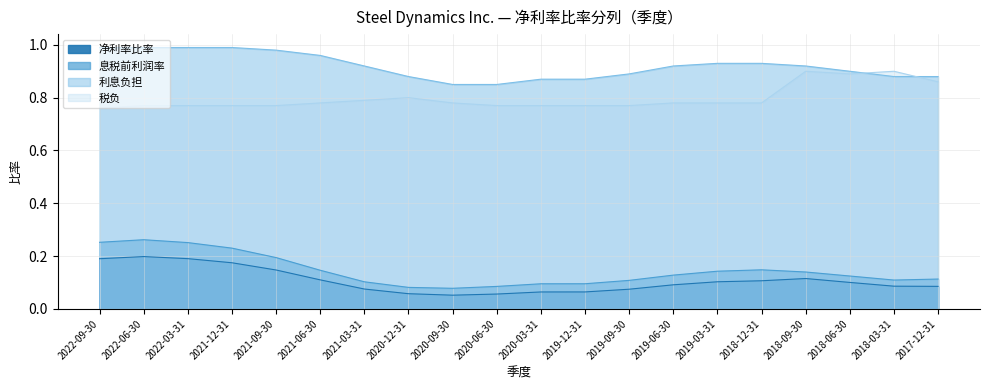

At which category does the chart reach its peak across all series?

2022-09-30